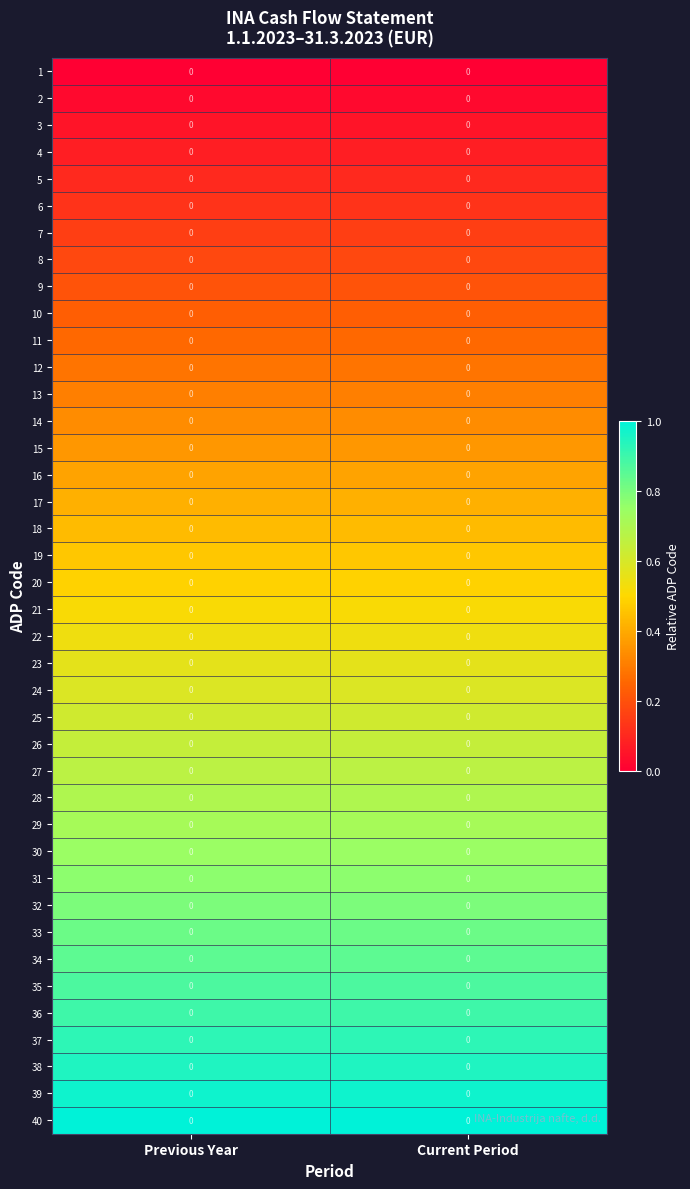

Between Previous Year and Current Period, which is larger?

Previous Year